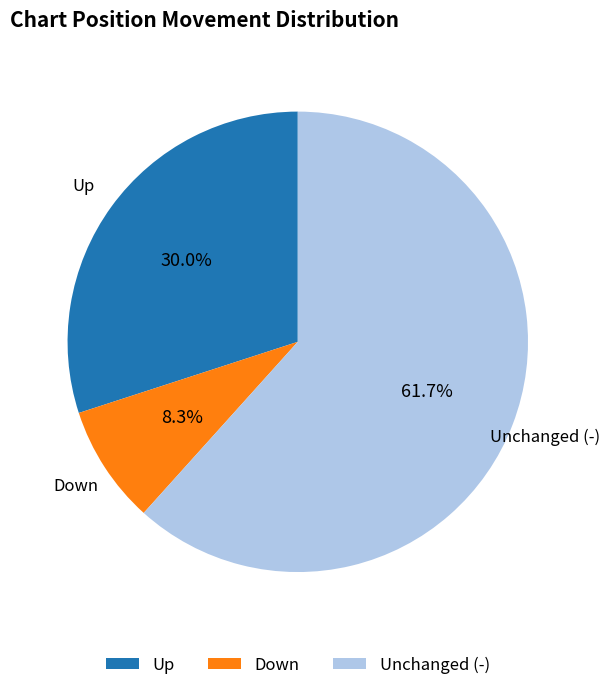

Rank the categories by value from lowest to highest.

Down, Up, Unchanged (-)